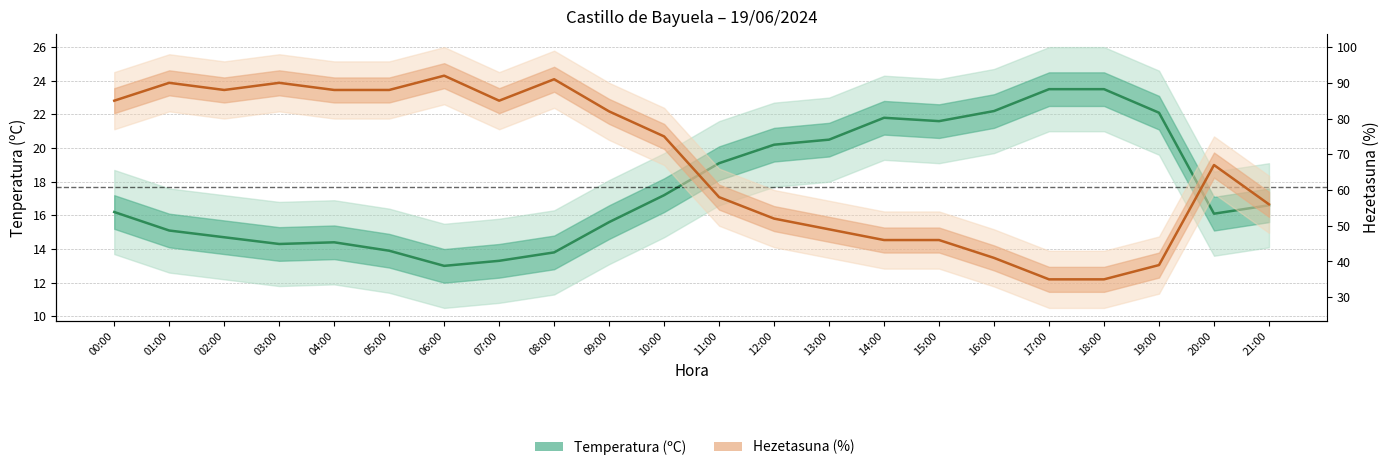

The Temperatura (ºC) series shows 29.3 at 15:00. True or false?

False